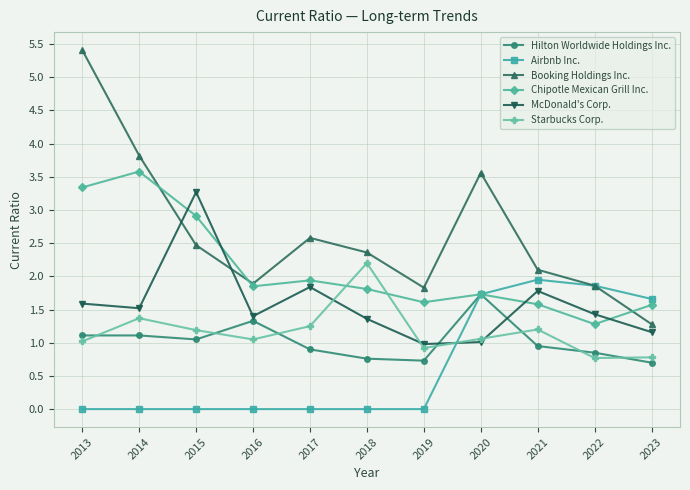

Read the Chipotle Mexican Grill Inc. value at 2023.

1.6